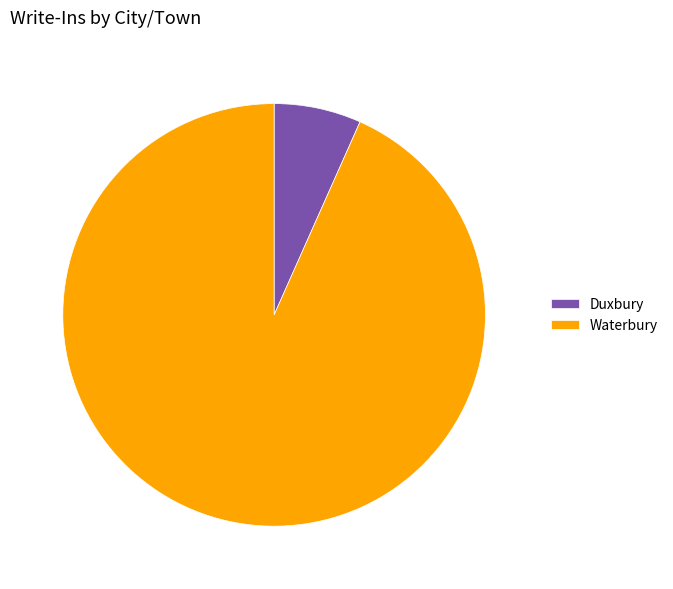

Between Duxbury and Waterbury, which is larger?

Waterbury